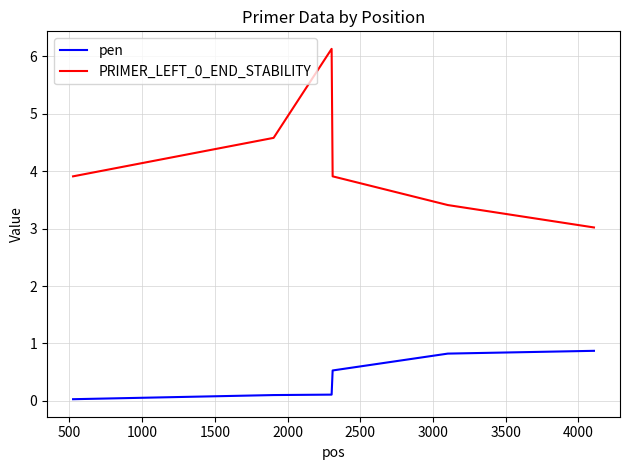

What is the maximum value shown in the chart?

6.1